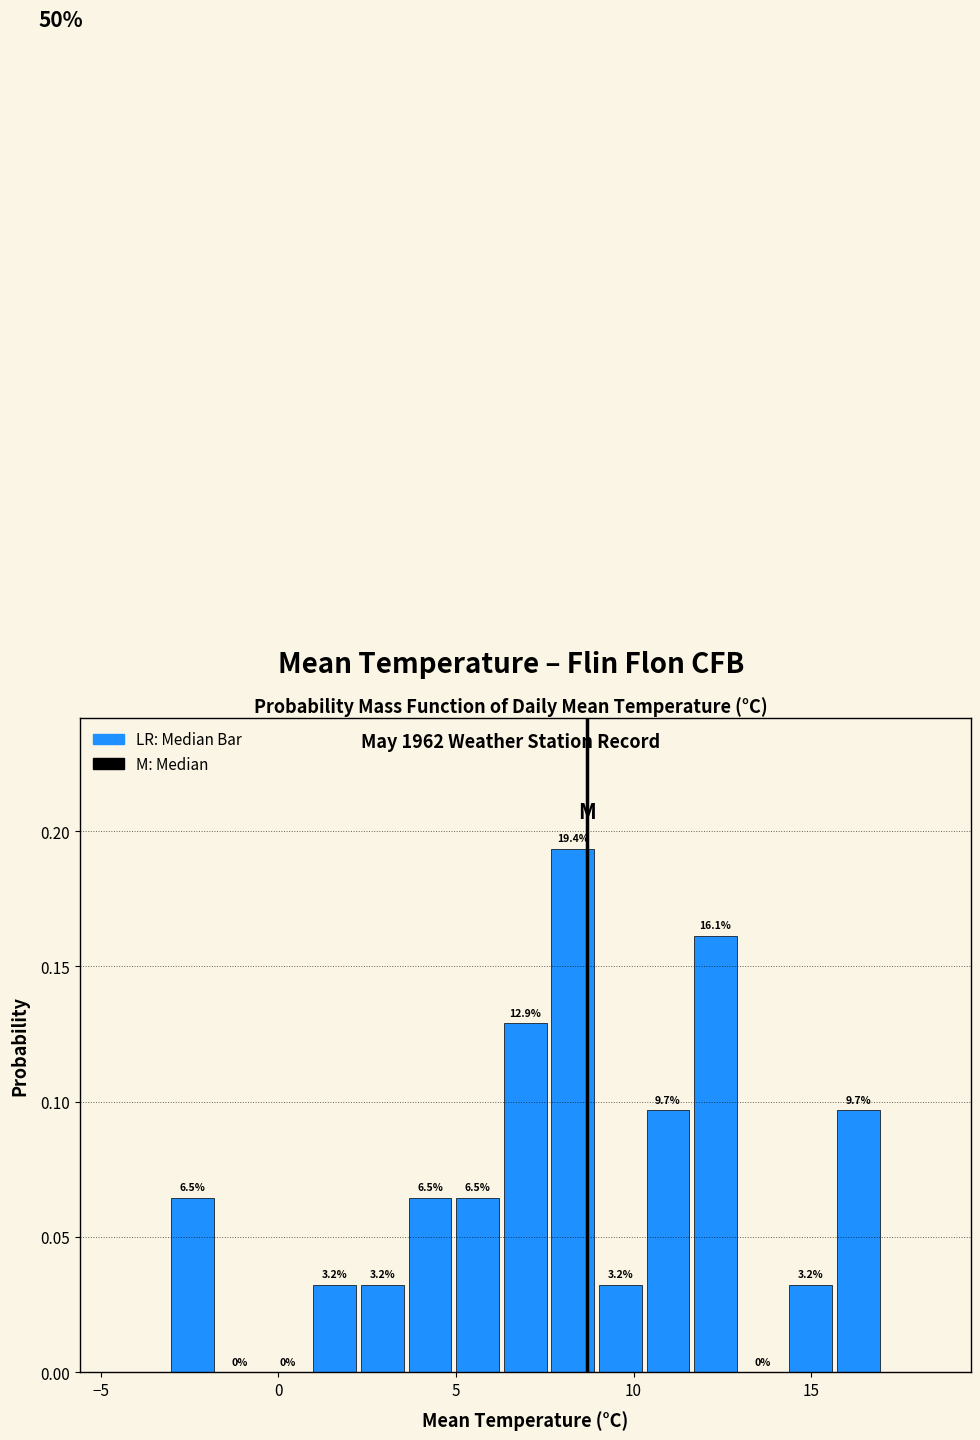

Around what value on the x-axis is the tallest bar? Give the approximate position of its centre, as read against the axis.

8.5